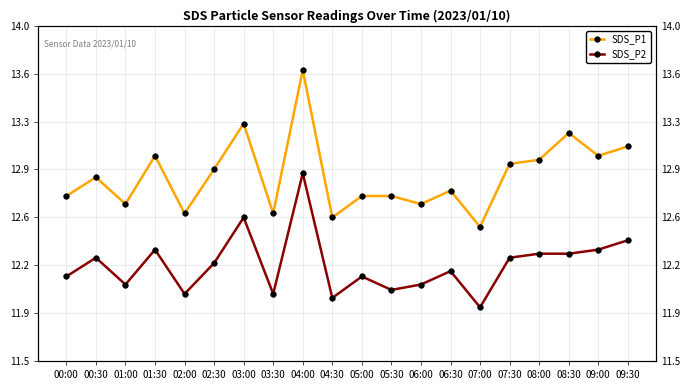

What are all the series names shown in the legend?

SDS_P1, SDS_P2